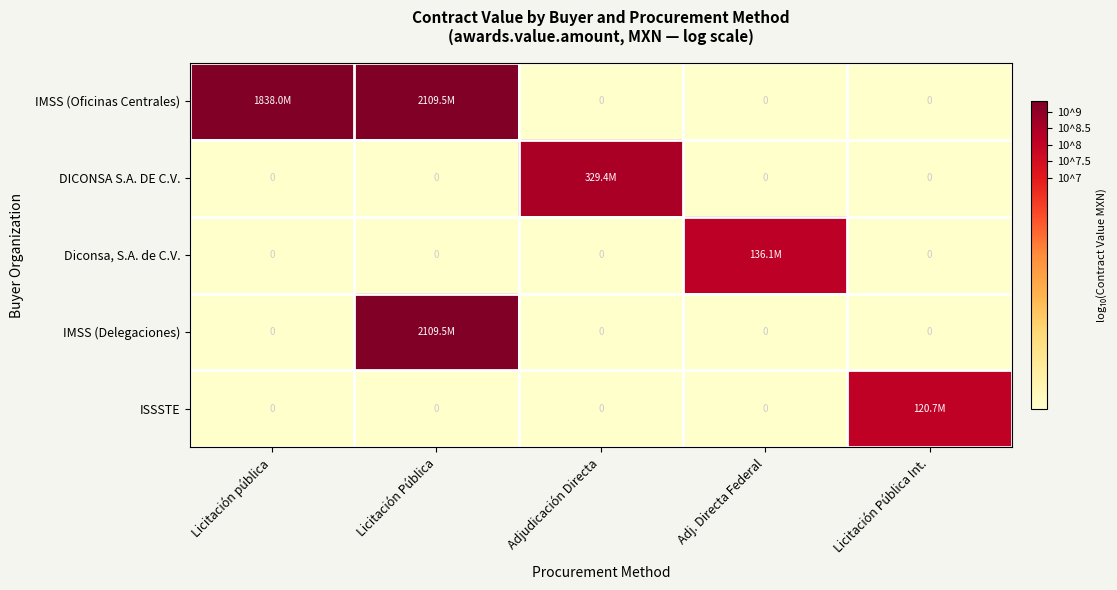

Rank the categories by IMSS (Oficinas Centrales) value from highest to lowest.

Licitación Pública, Licitación pública, Adjudicación Directa, Adj. Directa Federal, Licitación Pública Int.